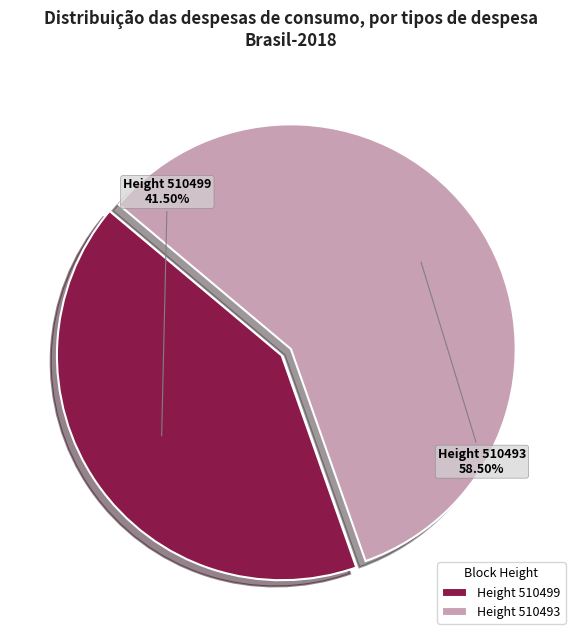

Which slice represents more than half of the pie?

Height 510493